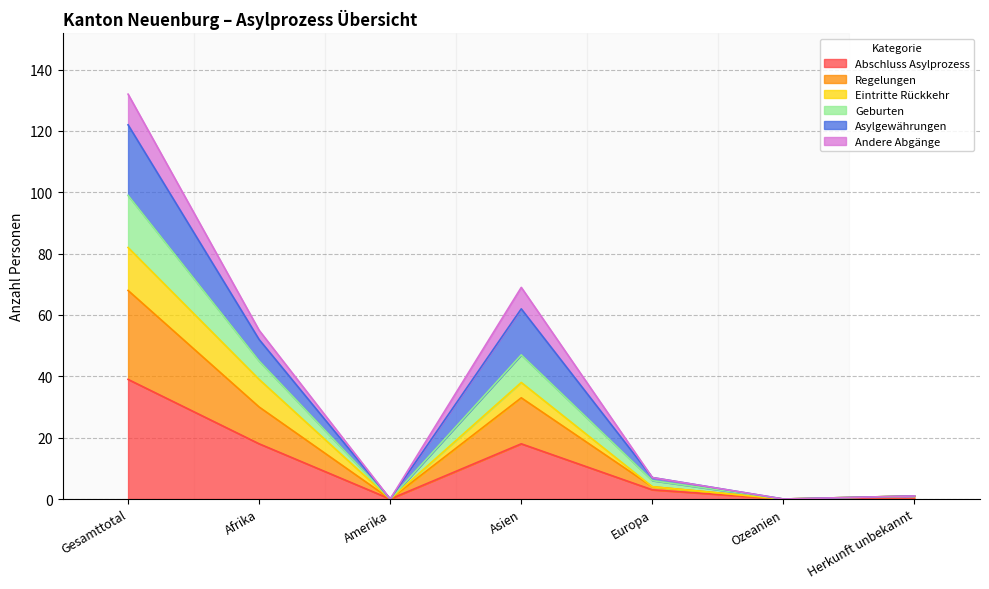

What are all the series names shown in the legend?

Abschluss Asylprozess, Regelungen, Eintritte Rückkehr, Geburten, Asylgewährungen, Andere Abgänge